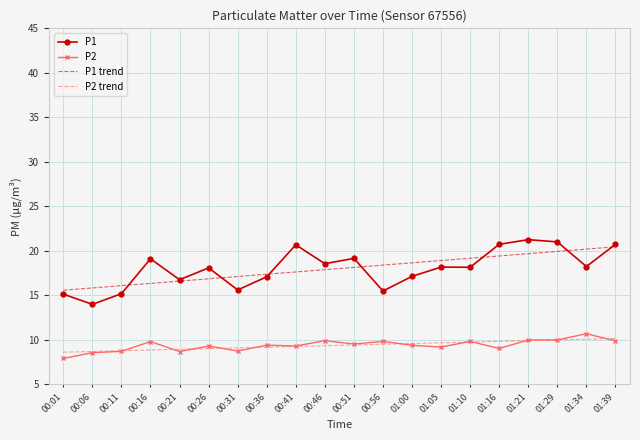

Between which two adjacent categories do P1 and P1 trend first intersect?

00:11 and 00:16